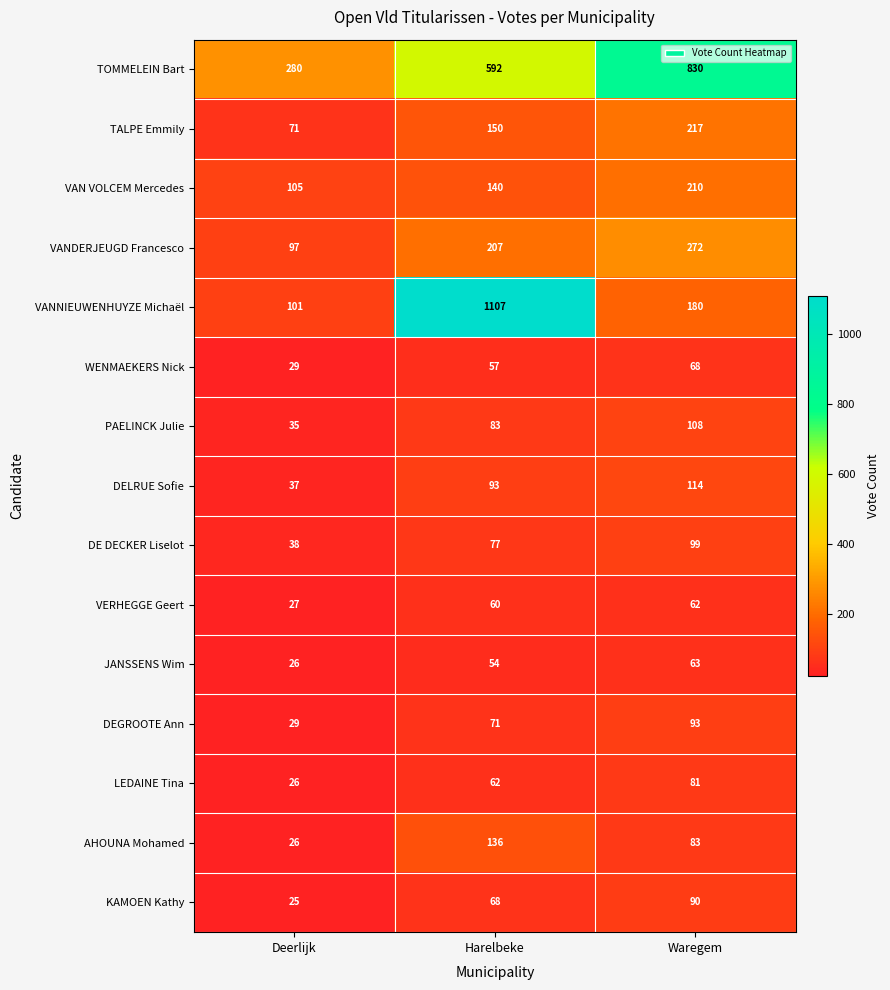

Which series changed the most between Deerlijk and Waregem?

TOMMELEIN Bart